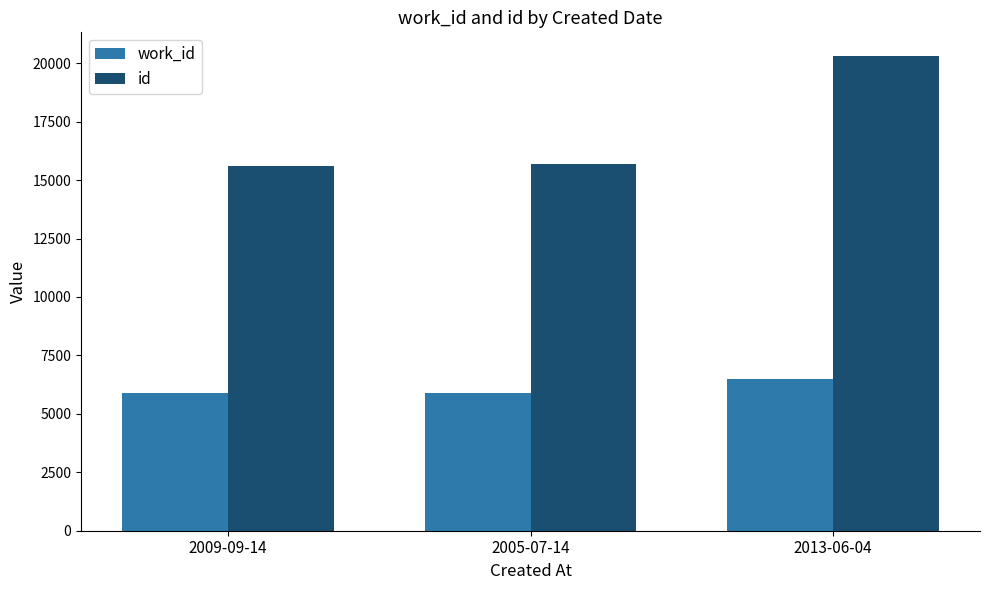

At which label is id closest to 17958?

2005-07-14